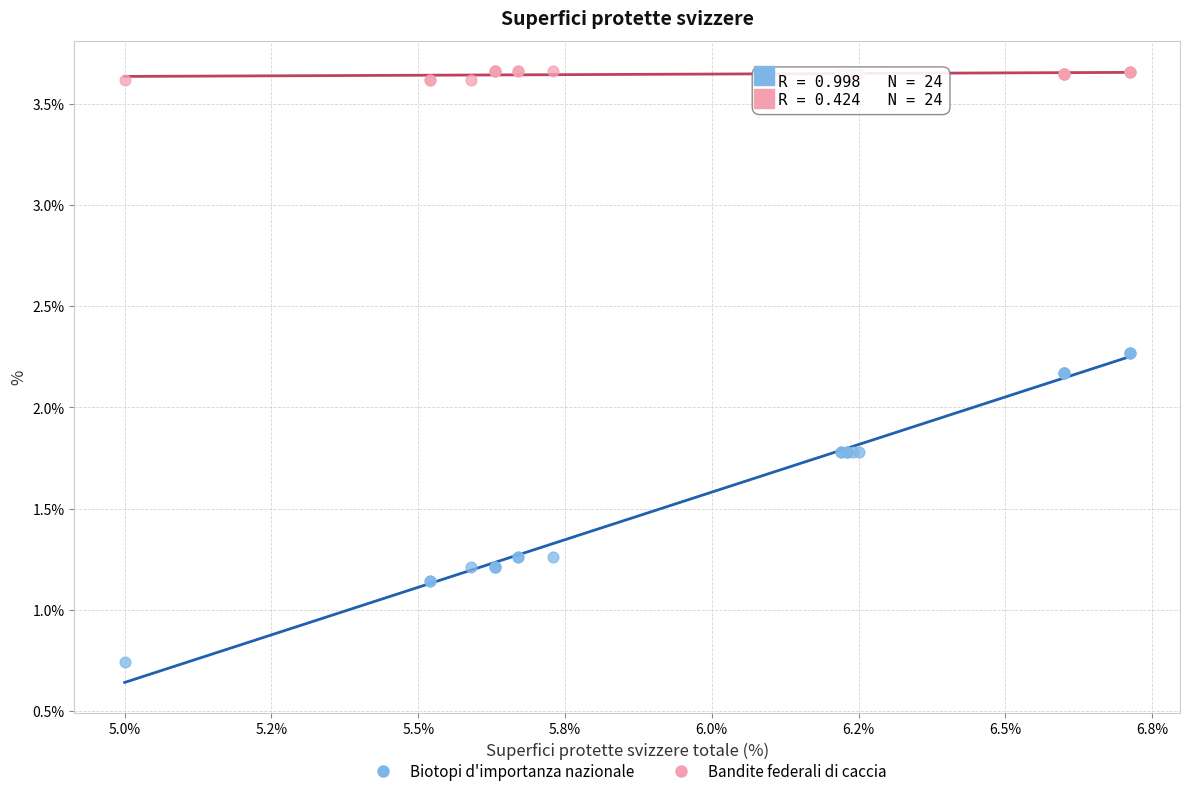

What are all the series names shown in the legend?

Biotopi d'importanza nazionale, Bandite federali di caccia